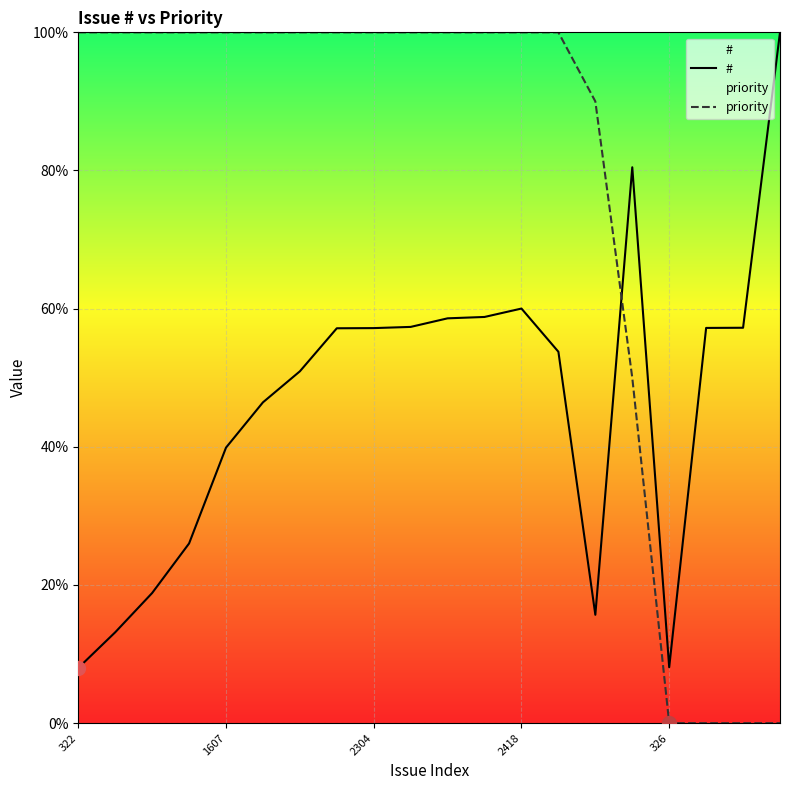

How many data points does each series have?

20